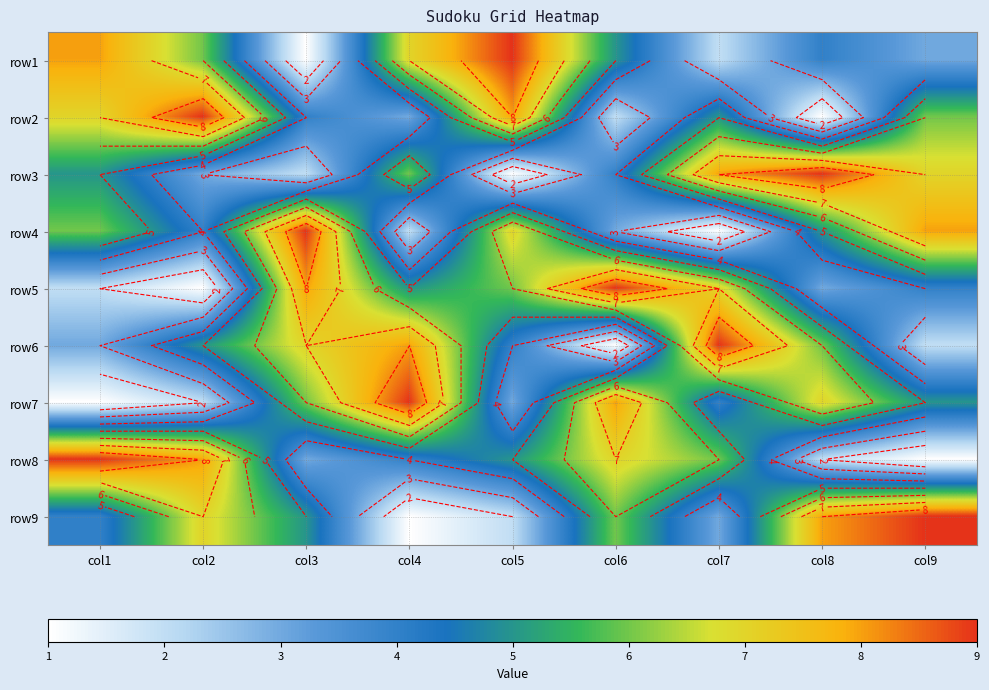

At which category is the sum across all series the highest?

col1